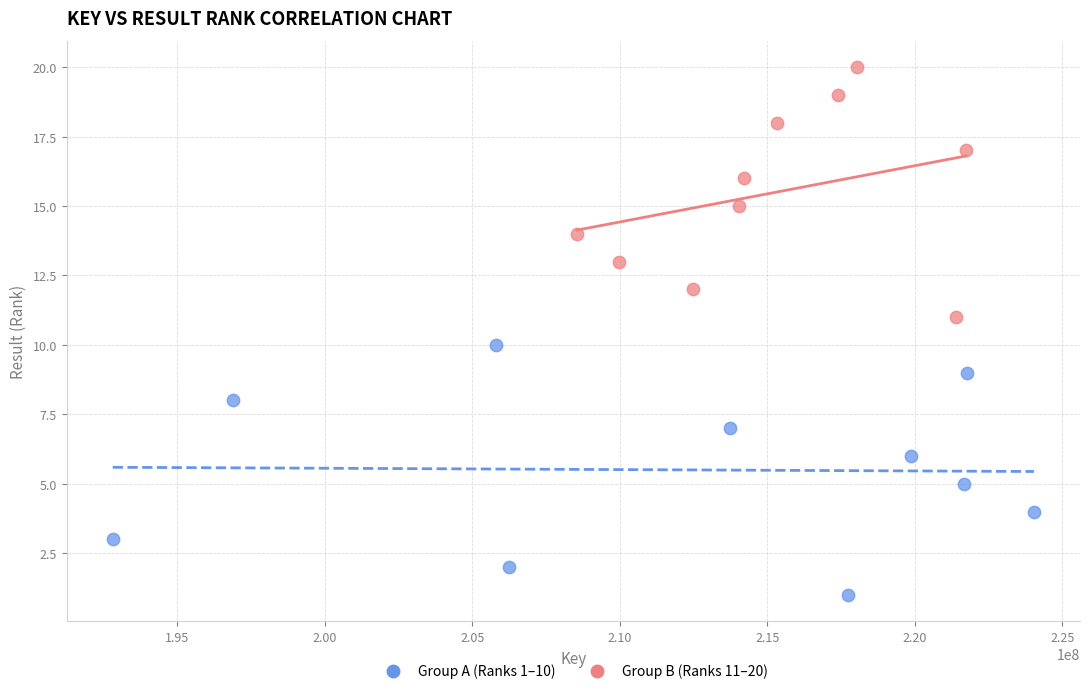

Which series reaches the minimum Y coordinate?

Group A (Ranks 1–10)